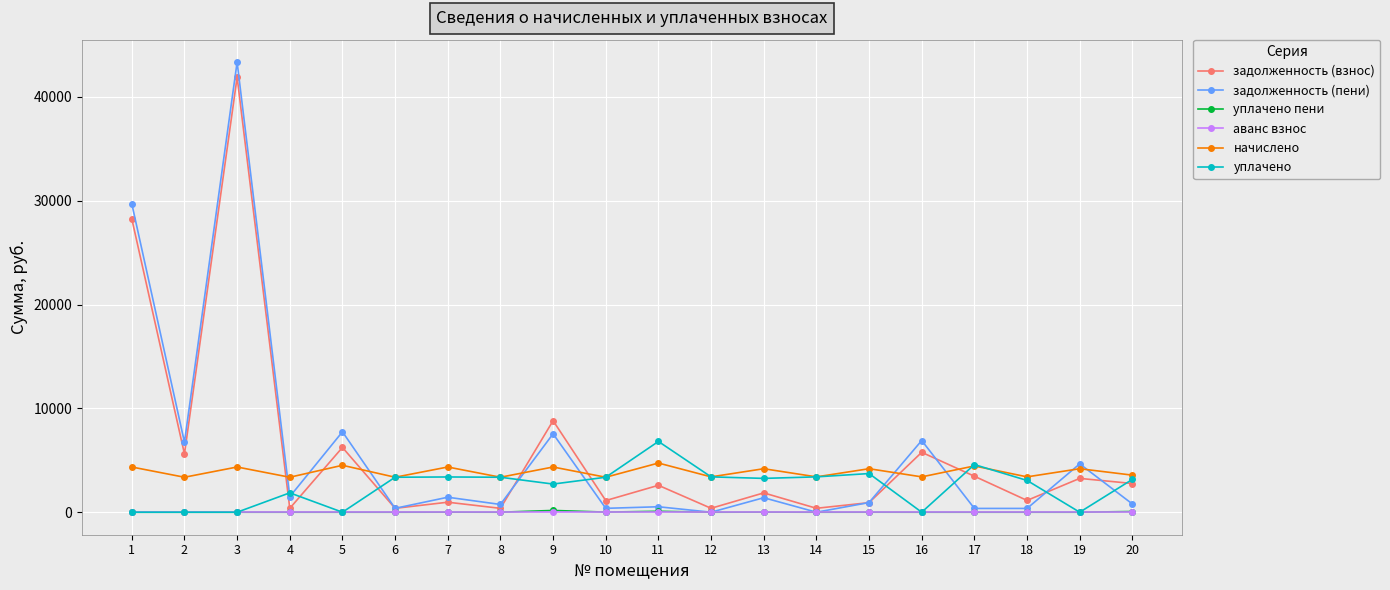

What is the approximate value of задолженность (пени) at 19?

4656.0